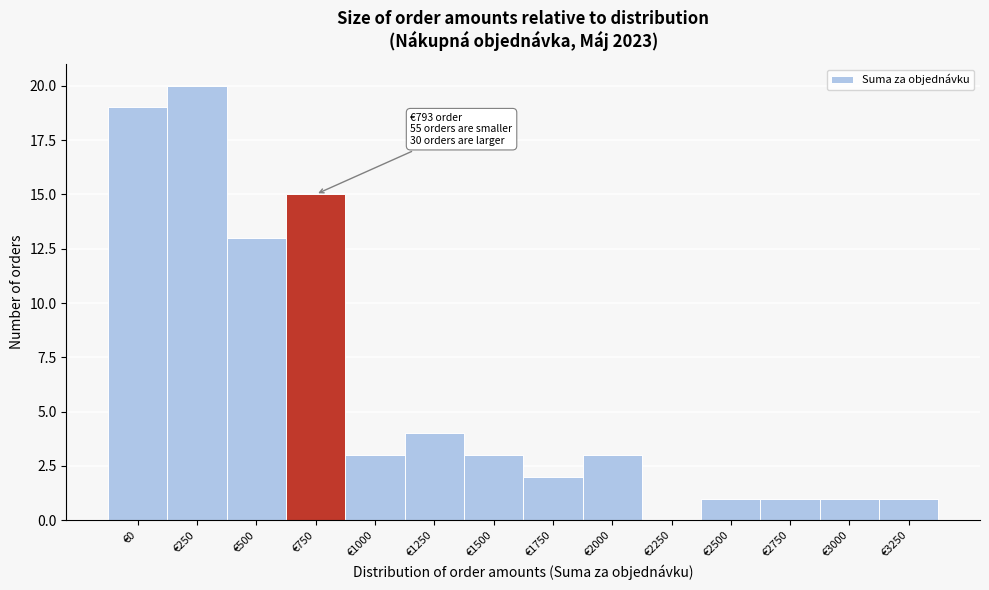

Reading left to right, transcribe all the data shown in this chart.

€0=19	€250=20	€500=13	€750=15	€1000=3	€1250=4	€1500=3	€1750=2	€2000=3	€2250=0	€2500=1	€2750=1	€3000=1	€3250=1